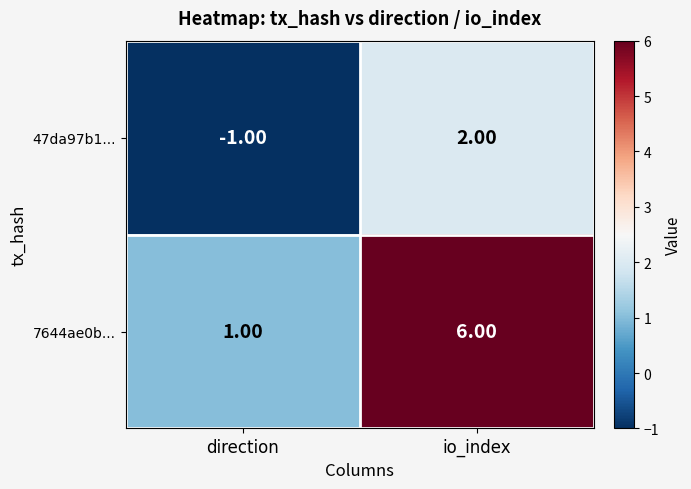

Which series has the widest spread of values?

7644ae0b...